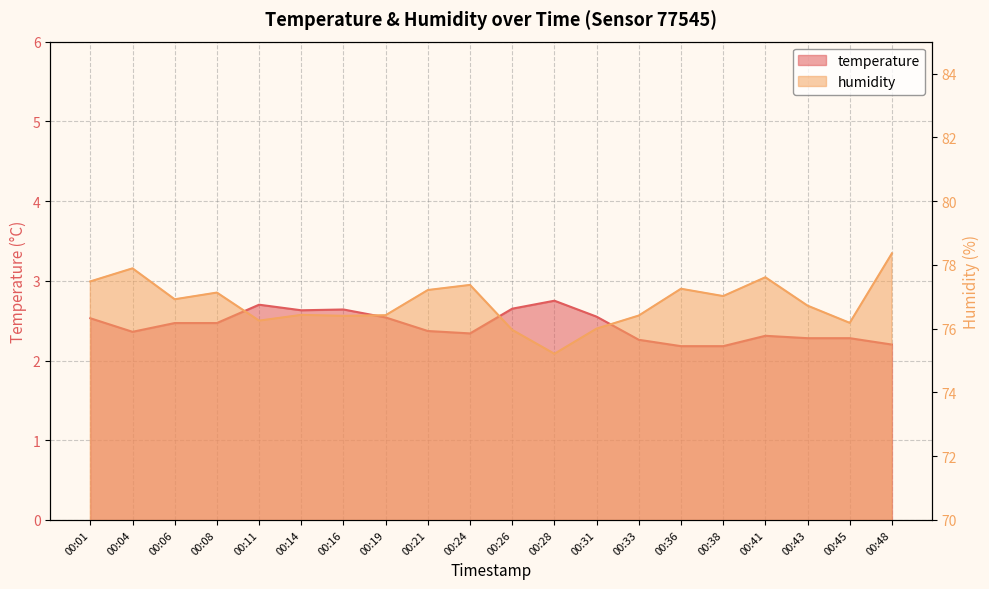

At which category does temperature reach its first local valley?

00:04